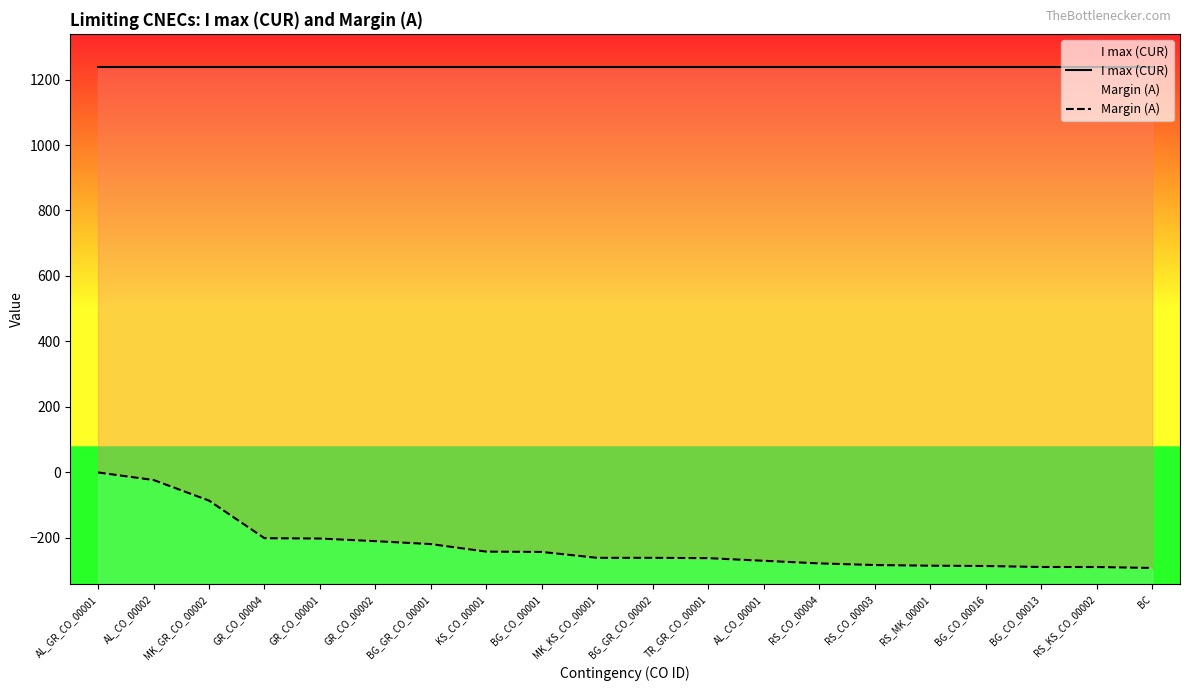

Rank the series by their maximum value, from highest to lowest.

I max (CUR), Margin (A)